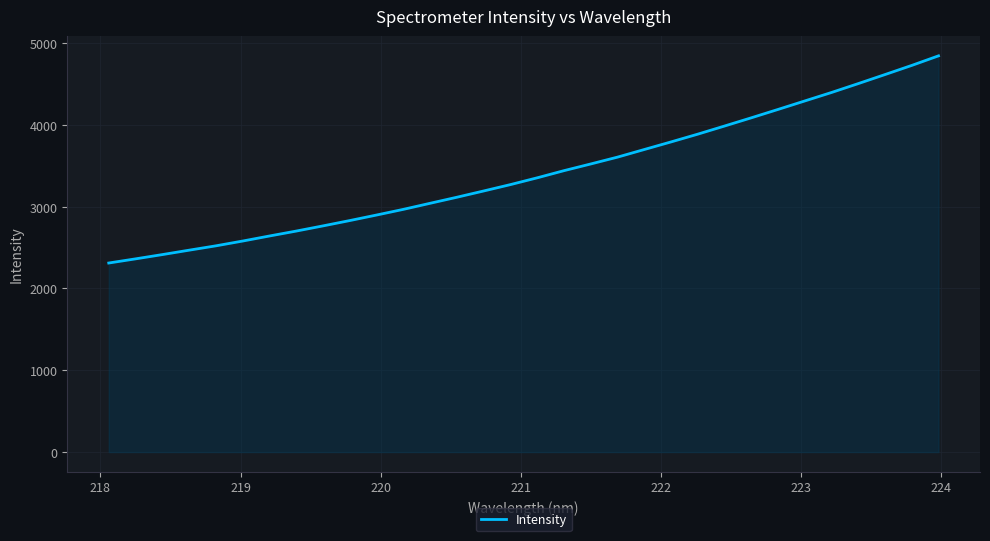

What is the difference between the maximum and minimum values?

2532.7